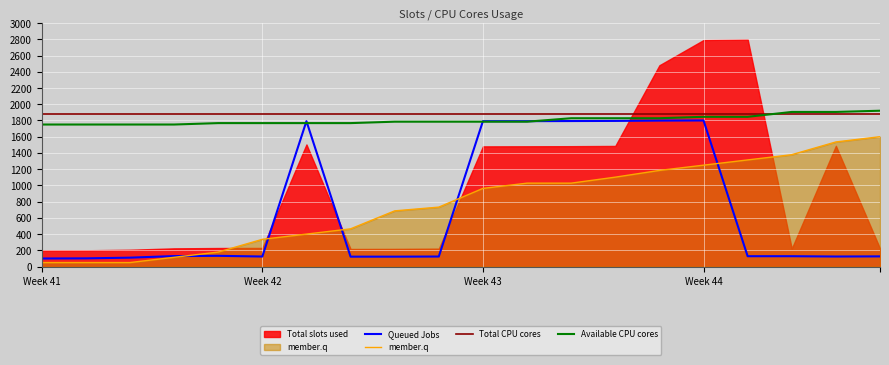

What is the maximum value for Queued Jobs?

1800.0